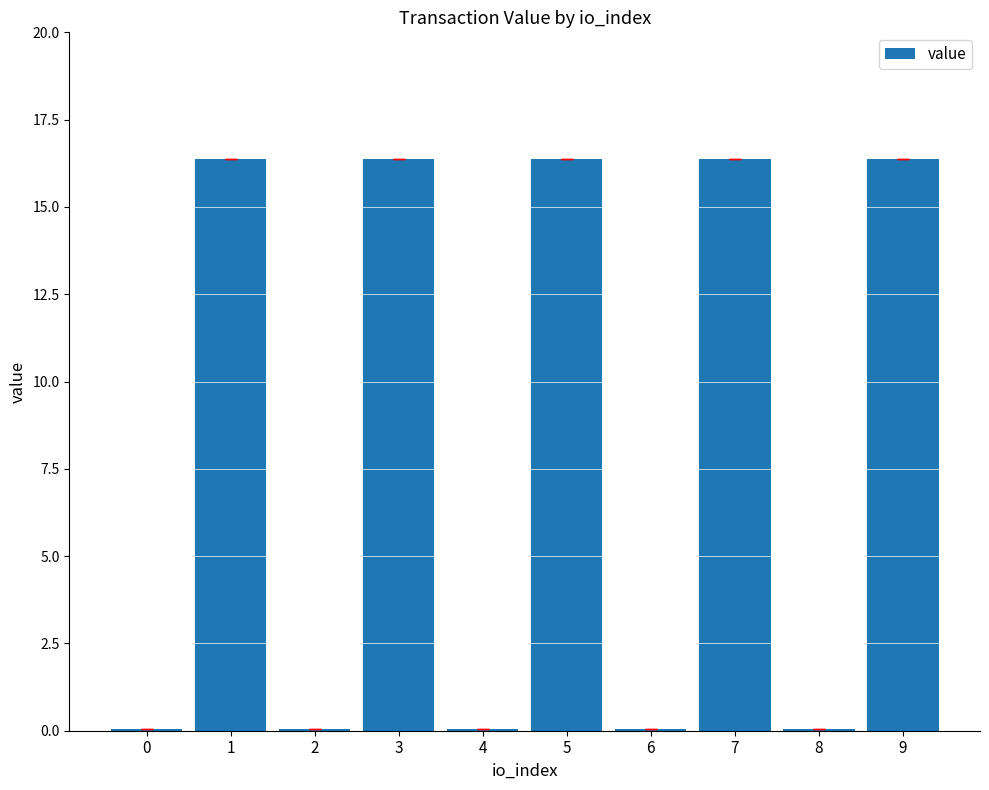

The value at 4 is 0.0. True or false?

True